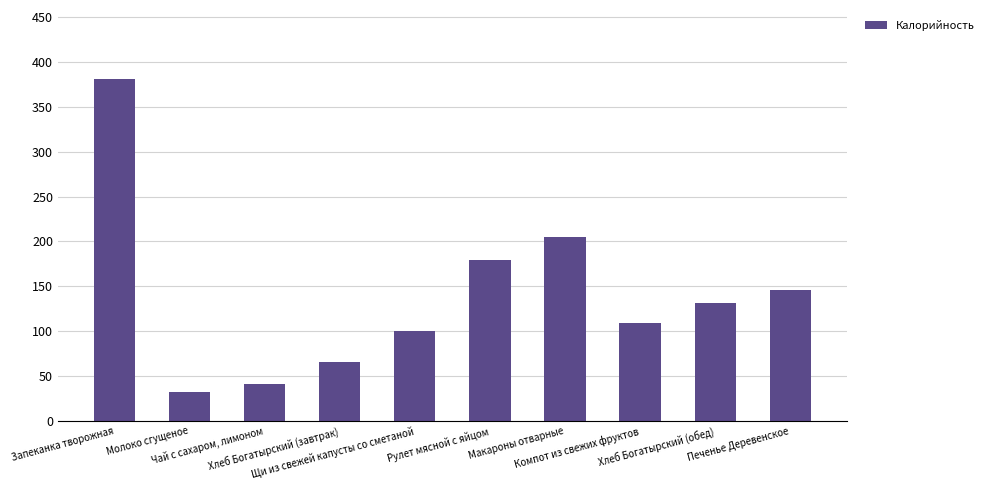

What is the label of the 8th bar from the right?

Чай с сахаром, лимоном